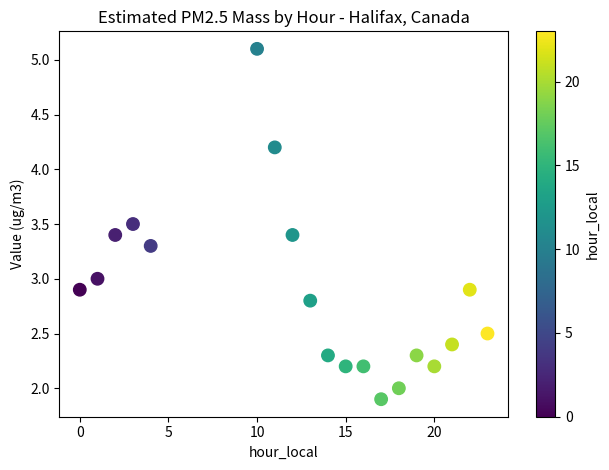

What is the range of X values (max minus min)?

23.0